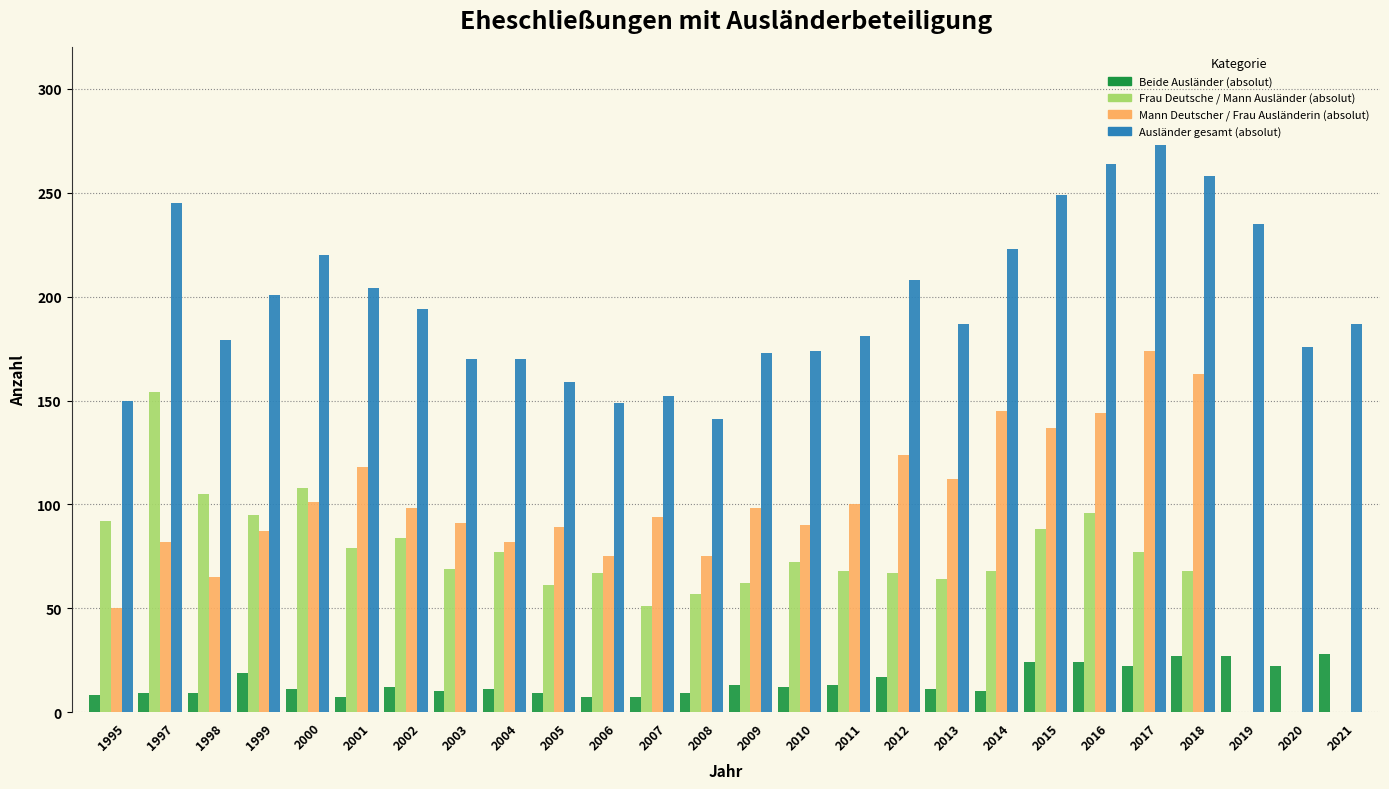

What is the sum of all Ausländer gesamt (absolut) values?

5122